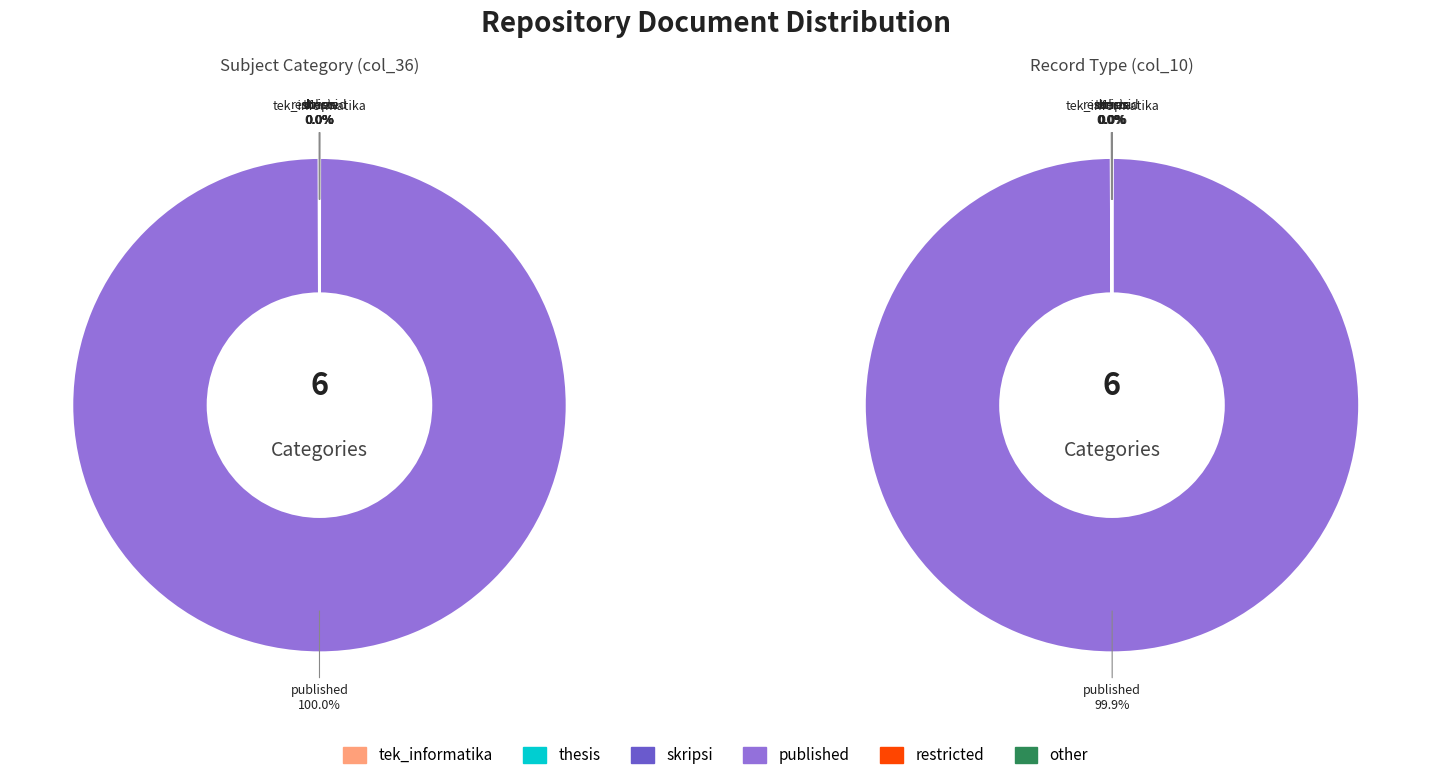

To the nearest percent, what is the average slice percentage?

17%